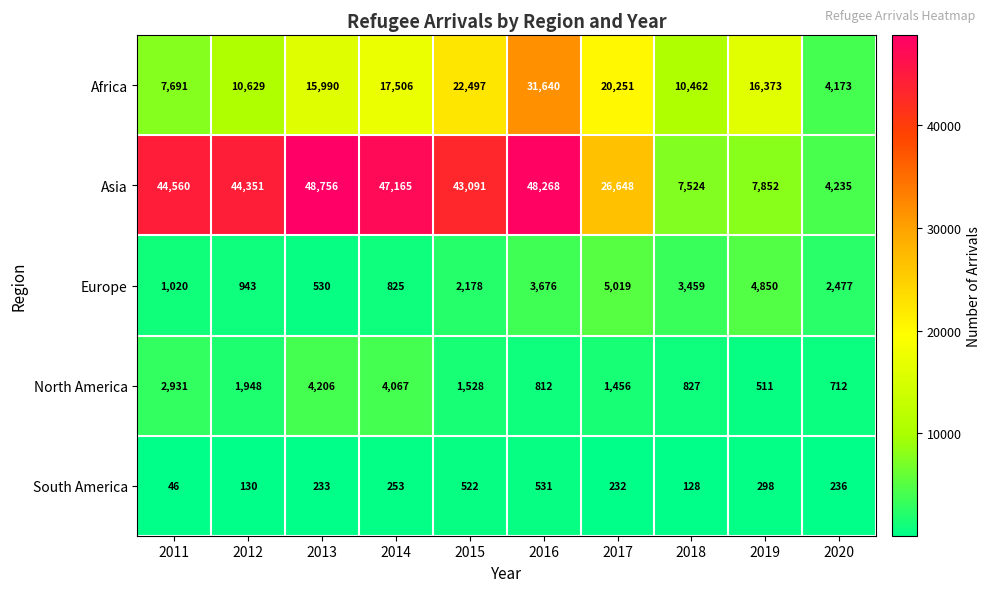

Which series changed the most between 2012 and 2016?

Africa